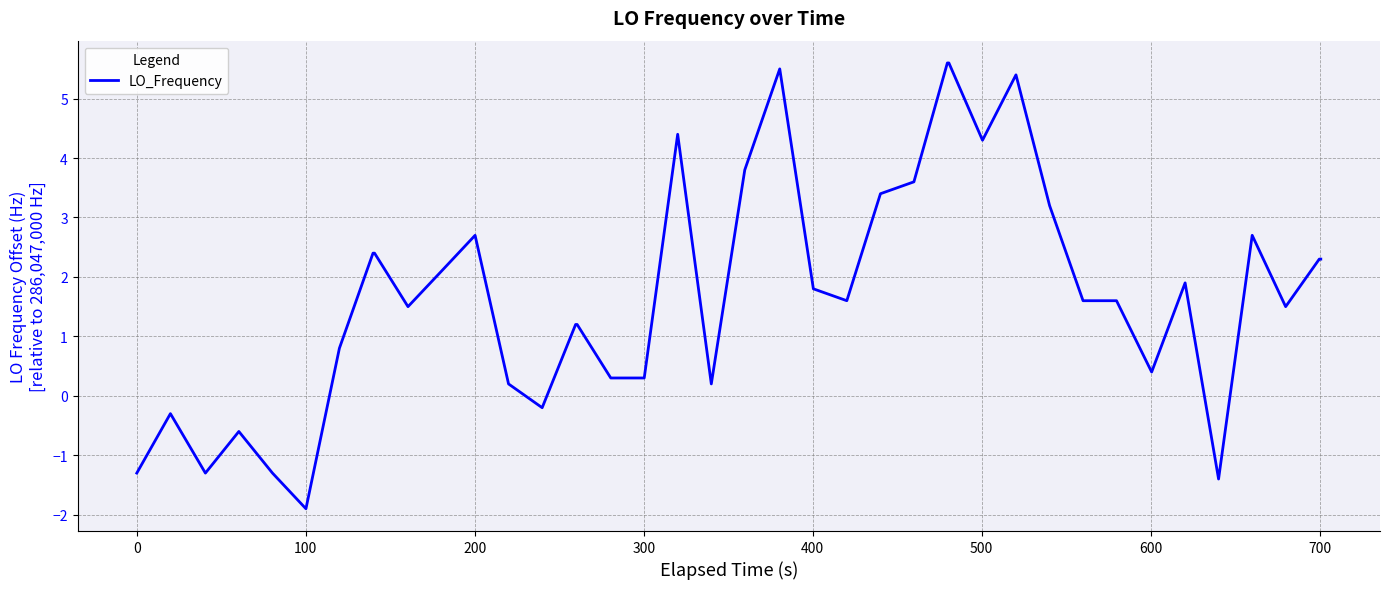

What is the difference between the maximum and minimum values?

7.5